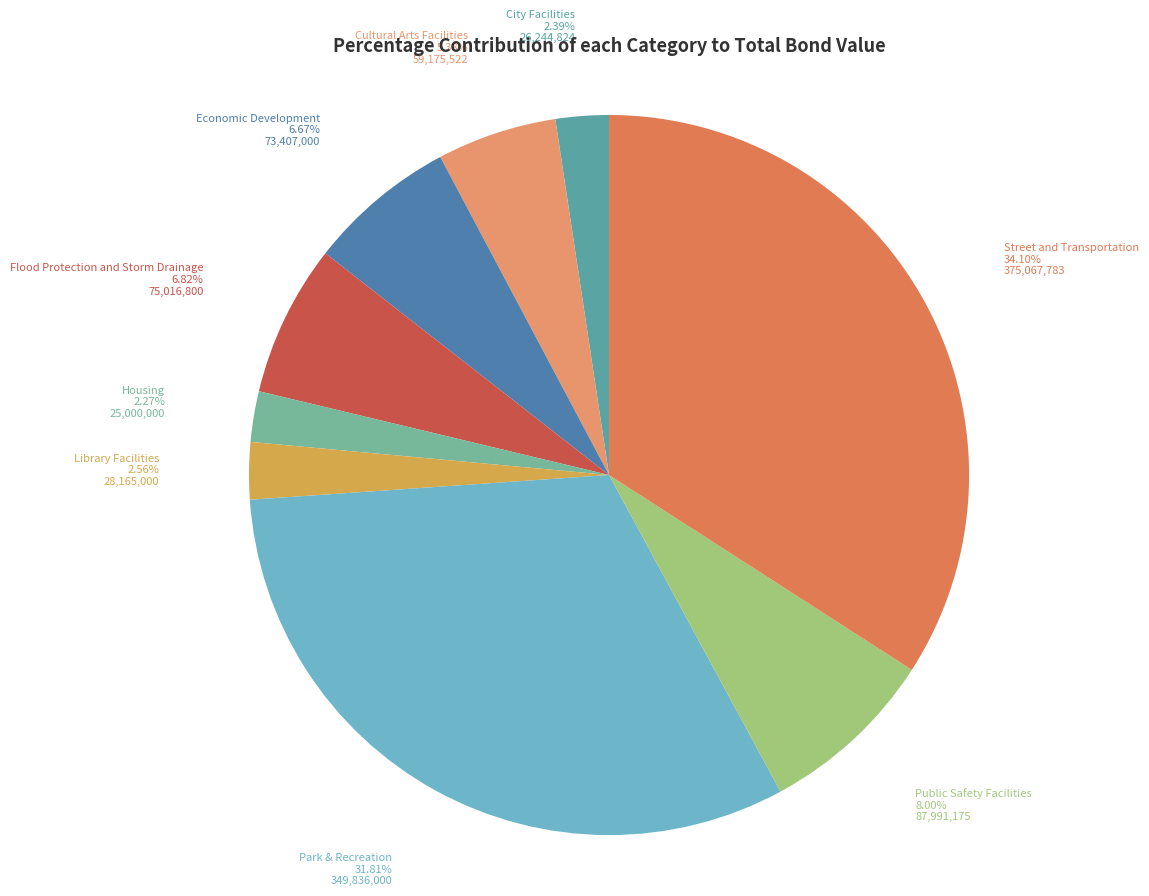

To the nearest percent, what is the average slice percentage?

11%